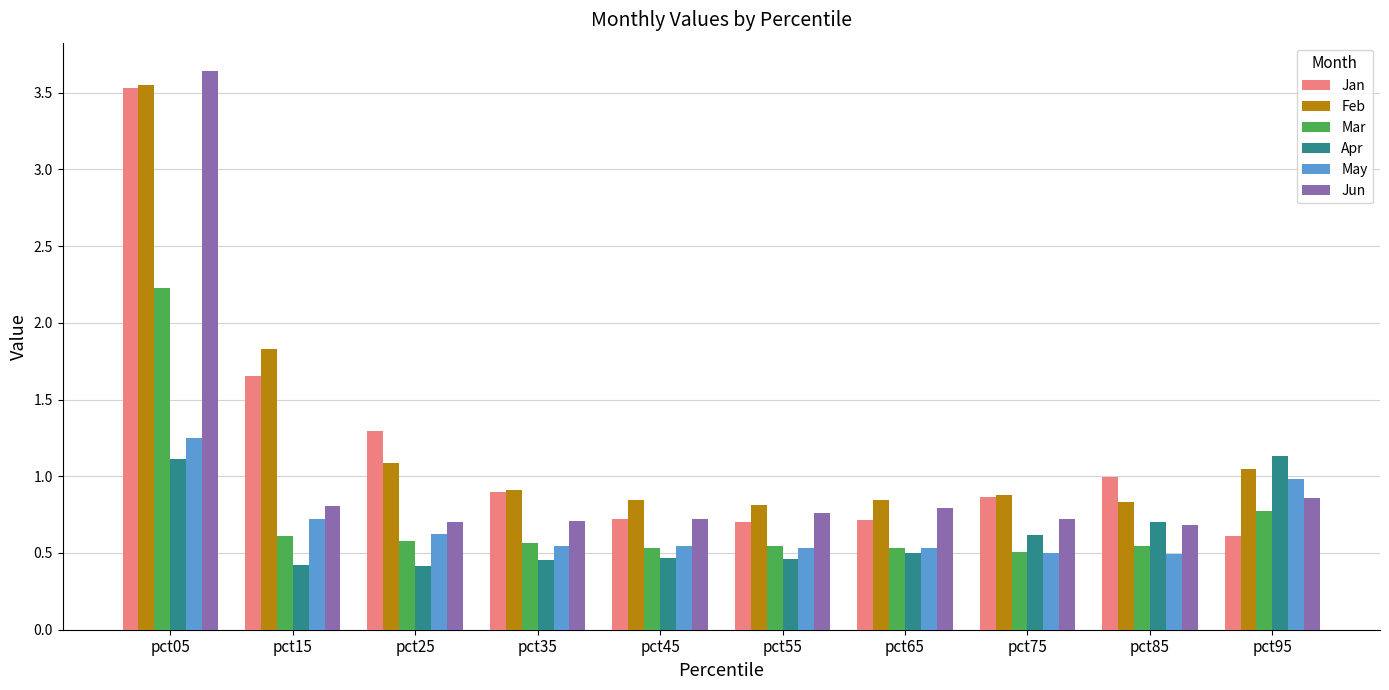

Is the value of May at pct05 greater than the value of Apr at pct15?

Yes